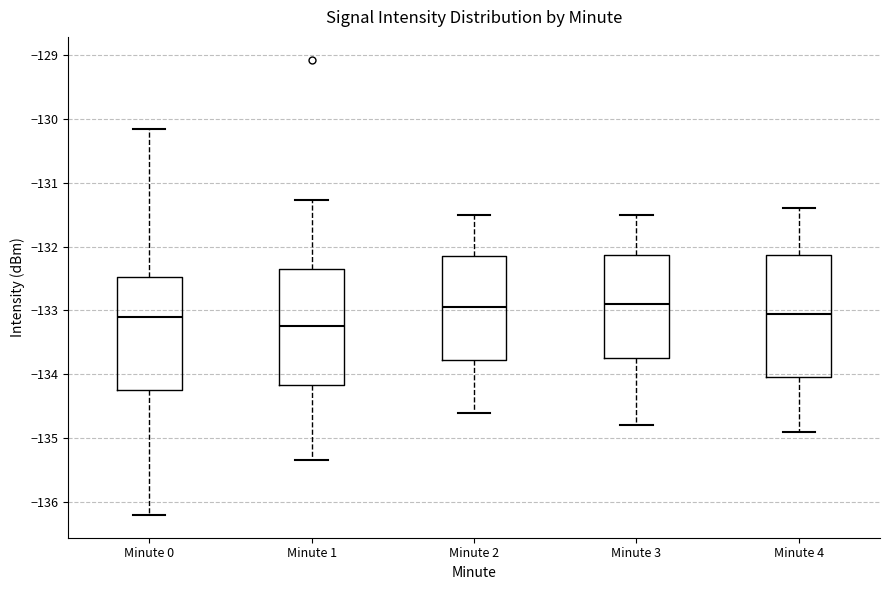

Which box is the tallest, from its lower edge to its upper edge?

Minute 4